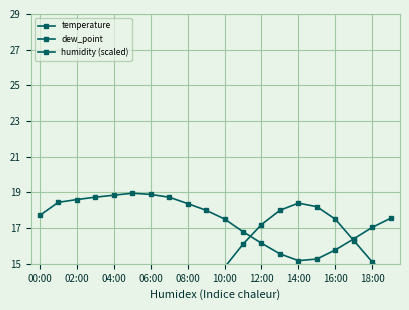

What is the sum of the temperature values at 06:00 and 00:00?

22.5